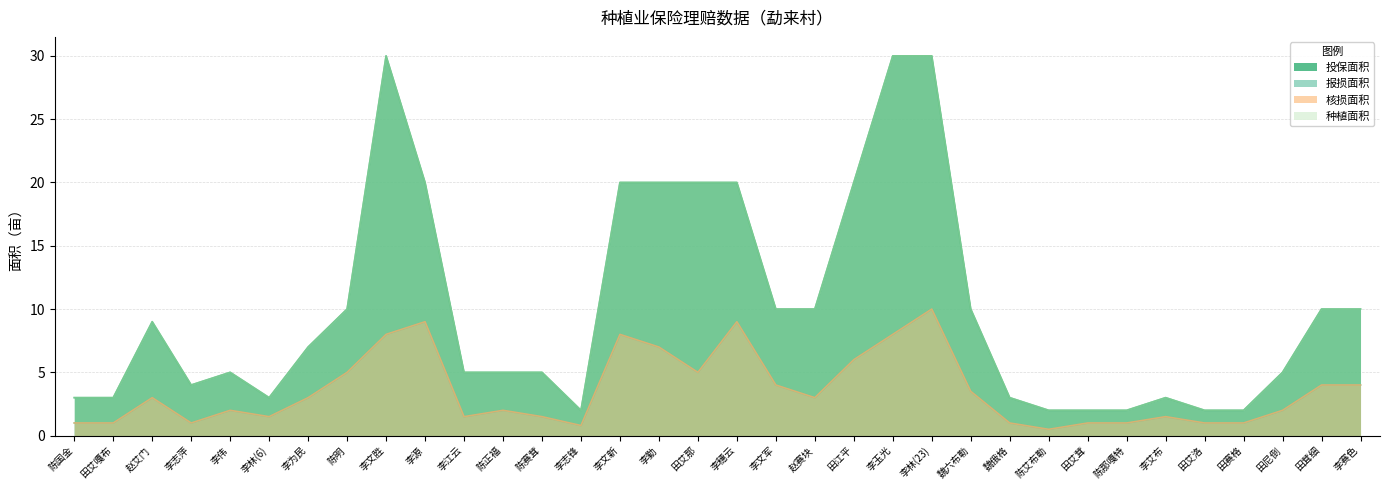

True or false: 投保面积 and 核损面积 intersect in this chart.

False